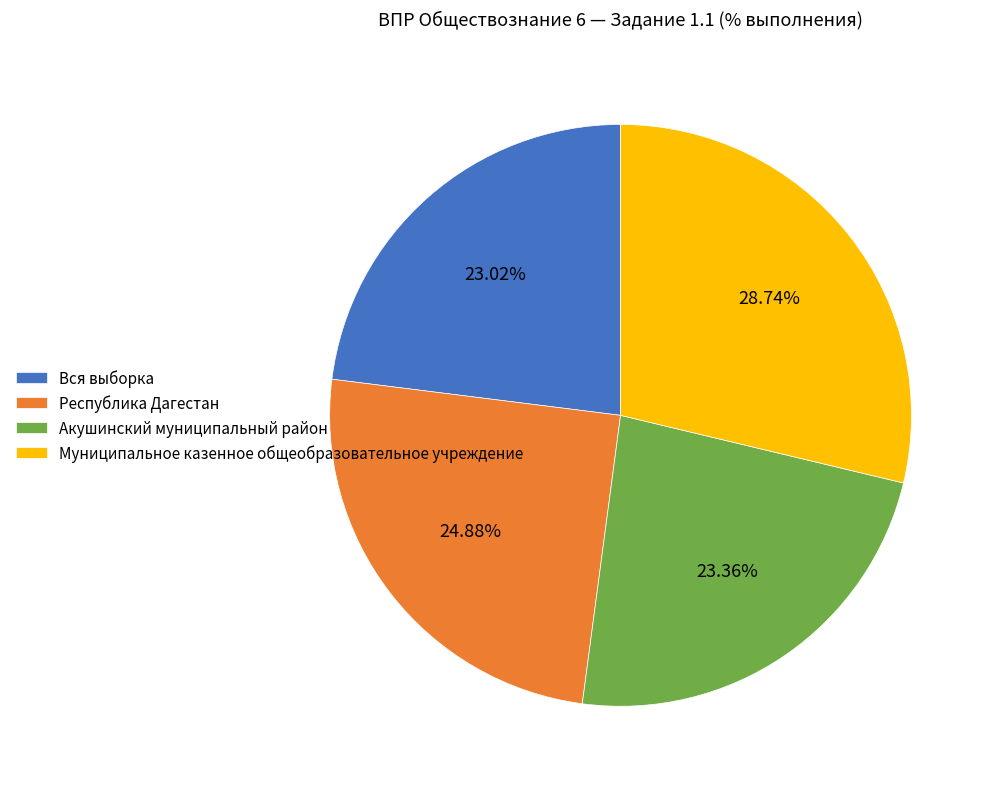

What percentage is the Муниципальное казенное общеобразовательное учреждение slice, to the nearest percent?

29%